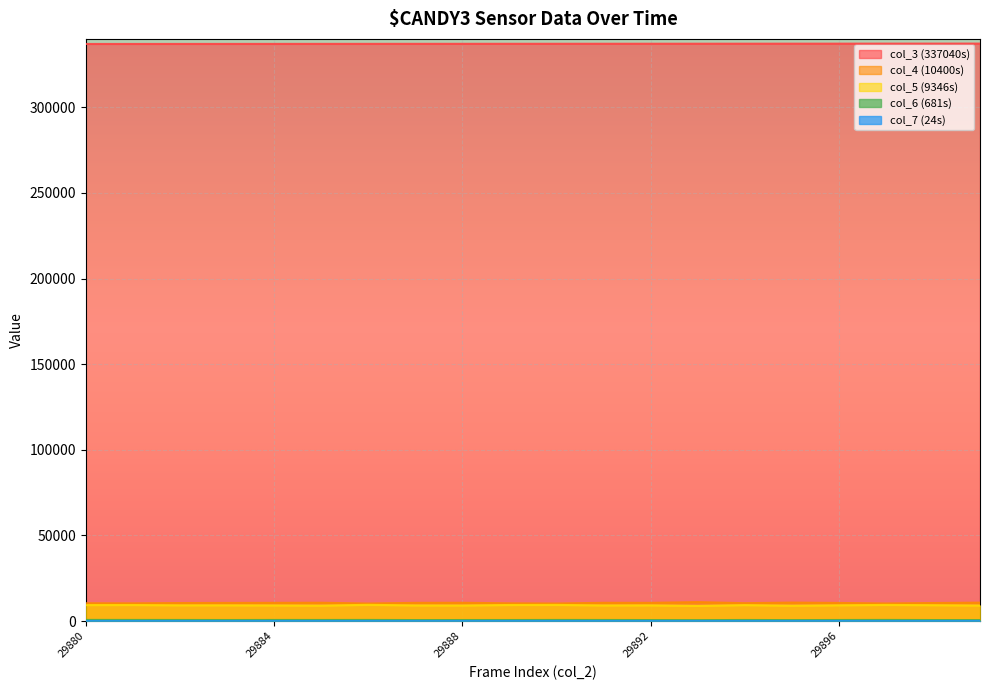

Reading left to right, list all the values displayed in this chart.

col_3 (337040s): 29880=337040	29881=337052	29882=337063	29883=337074	29884=337086	29885=337097	29886=337108	29887=337119	29888=337131	29889=337142	29890=337153	29891=337165	29892=337176	29893=337187	29894=337198	29895=337210	29896=337221	29897=337232	29898=337243	29899=337255
col_4 (10400s): 29880=10400	29881=10361	29882=10534	29883=10605	29884=10649	29885=10712	29886=10246	29887=10649	29888=10696	29889=10369	29890=10259	29891=10675	29892=10648	29893=11084	29894=10442	29895=10808	29896=10592	29897=10284	29898=10547	29899=10777
col_5 (9346s): 29880=9346	29881=9383	29882=9214	29883=9214	29884=9164	29885=9064	29886=9475	29887=9167	29888=9122	29889=9387	29890=9435	29891=9157	29892=9203	29893=8897	29894=9335	29895=9019	29896=9224	29897=9430	29898=9286	29899=9104
col_6 (681s): 29880=681	29881=663	29882=646	29883=610	29884=650	29885=641	29886=659	29887=593	29888=609	29889=613	29890=653	29891=635	29892=597	29893=553	29894=633	29895=574	29896=628	29897=664	29898=601	29899=582
col_7 (24s): 29880=24	29881=19	29882=26	29883=12	29884=24	29885=26	29886=17	29887=9	29888=14	29889=22	29890=26	29891=20	29892=14	29893=13	29894=18	29895=16	29896=21	29897=12	29898=22	29899=19